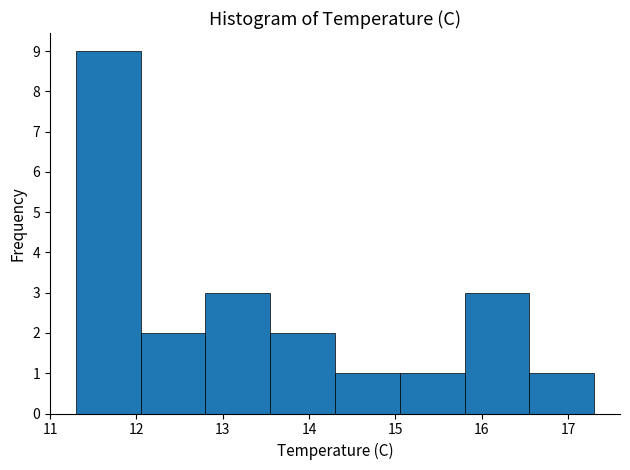

Reading left to right, list every bar in this chart as the range it spans on the x-axis followed by its height. Neither the bar edges nor the heights are printed on the chart, so give them approximately, as read against the axes.

11.30 to 12.05: 9
12.05 to 12.80: 2
12.80 to 13.55: 3
13.55 to 14.30: 2
14.30 to 15.05: 1
15.05 to 15.80: 1
15.80 to 16.55: 3
16.55 to 17.30: 1